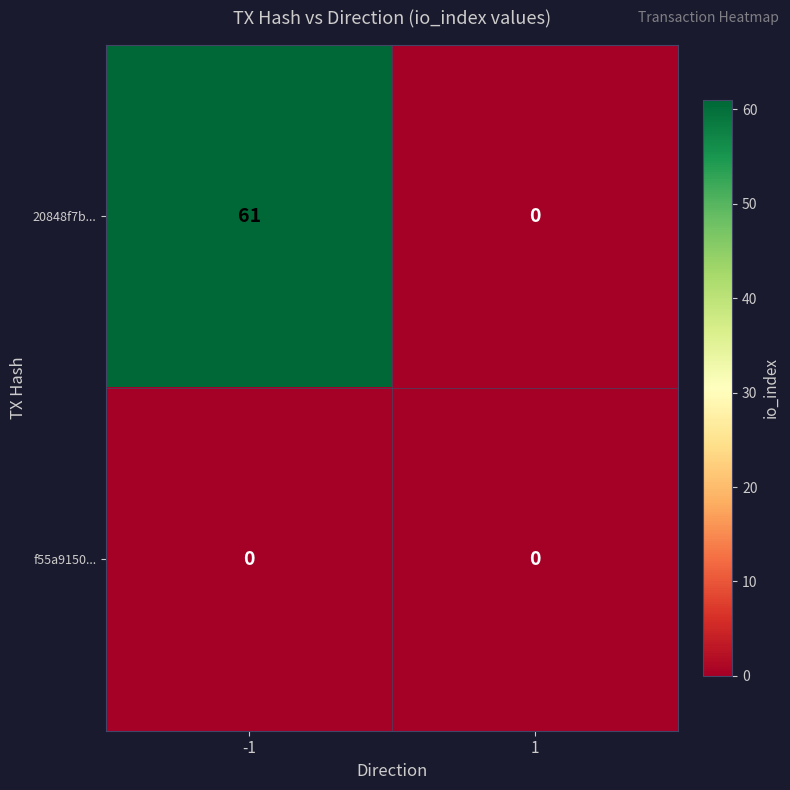

Is it true that 20848f7b... equals 0 at 1?

True